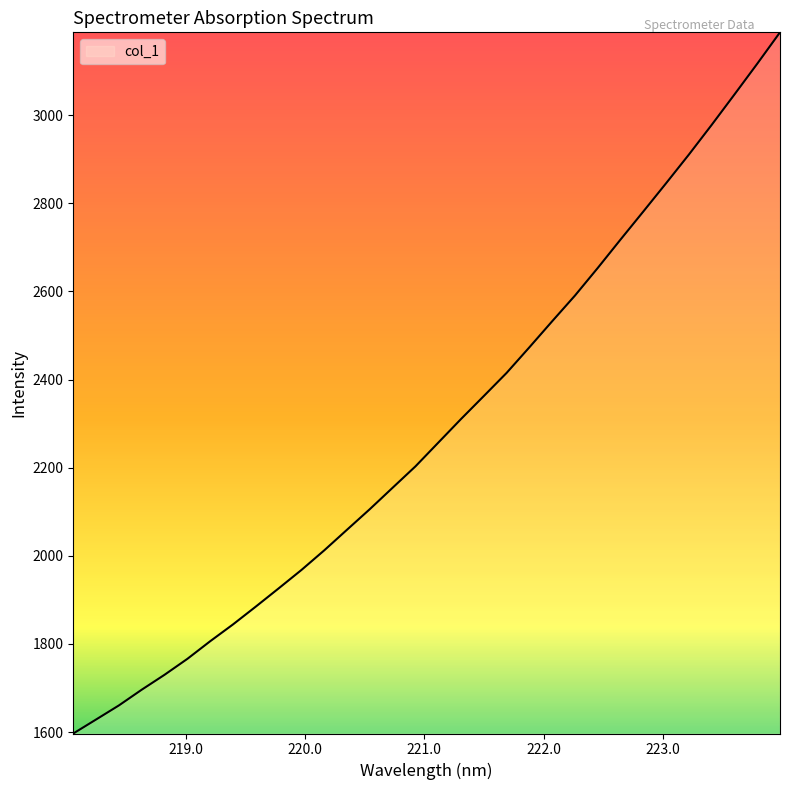

What is the minimum value shown in the chart?

1596.8